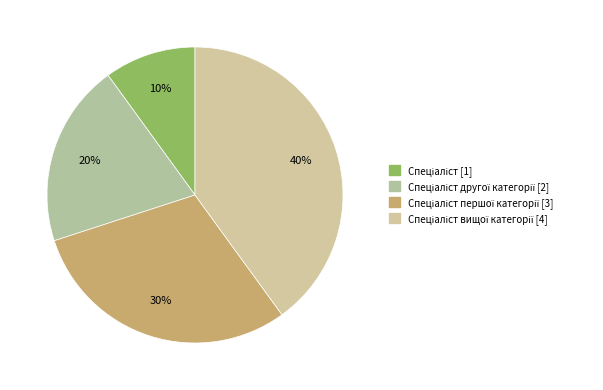

To the nearest percent, what is the difference between the largest and smallest slice percentages?

30%